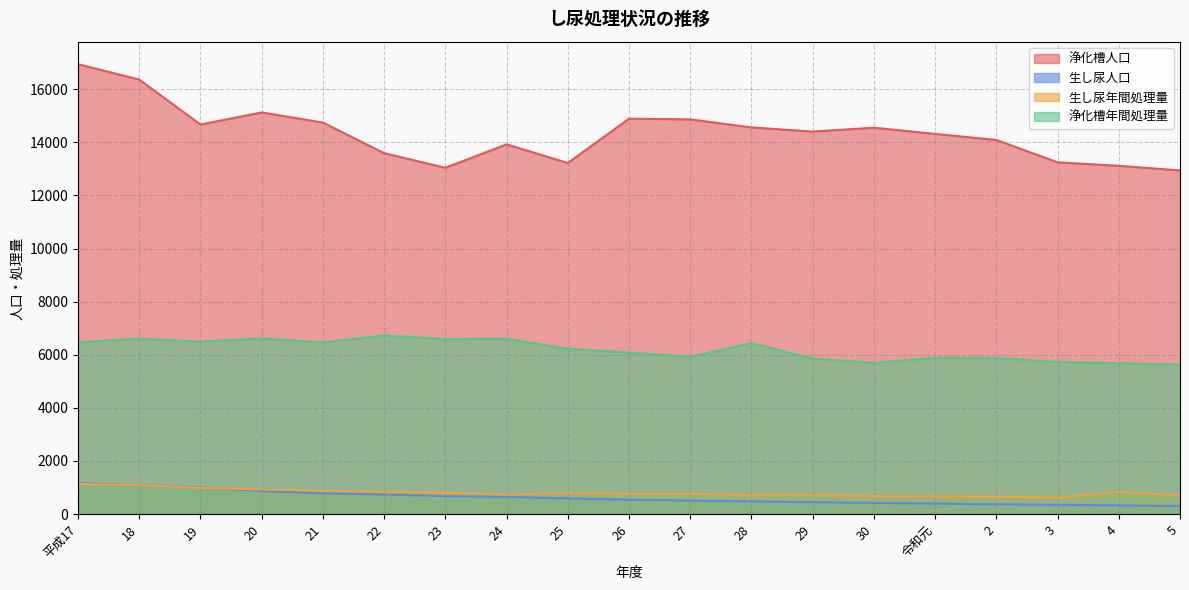

How many lines are shown in the chart?

4